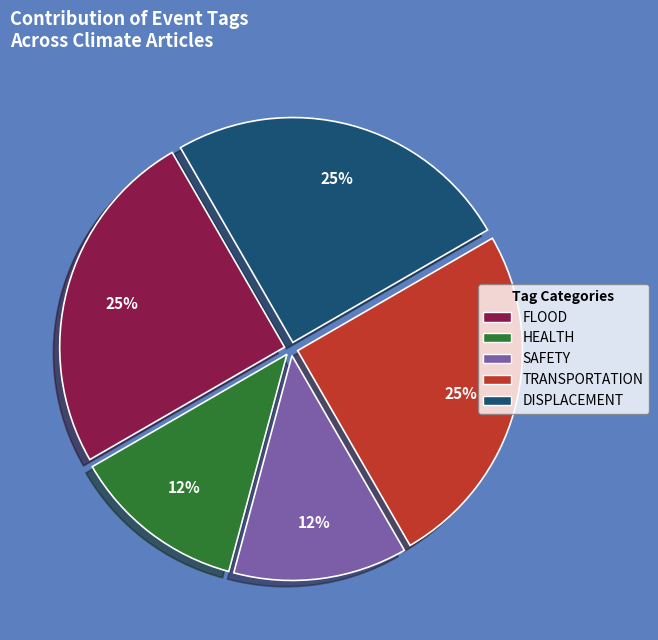

To the nearest percent, what portion does DISPLACEMENT represent?

25%